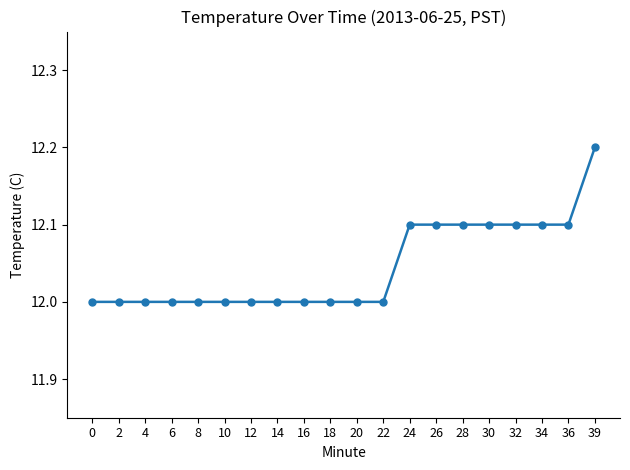

What is the greatest value displayed?

12.2